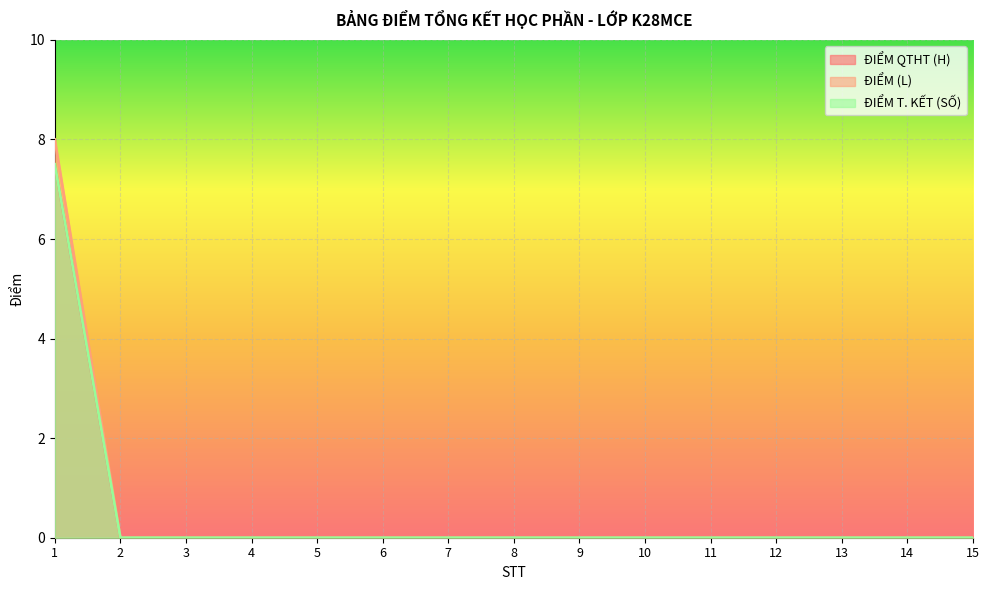

What is the greatest value displayed?

8.0